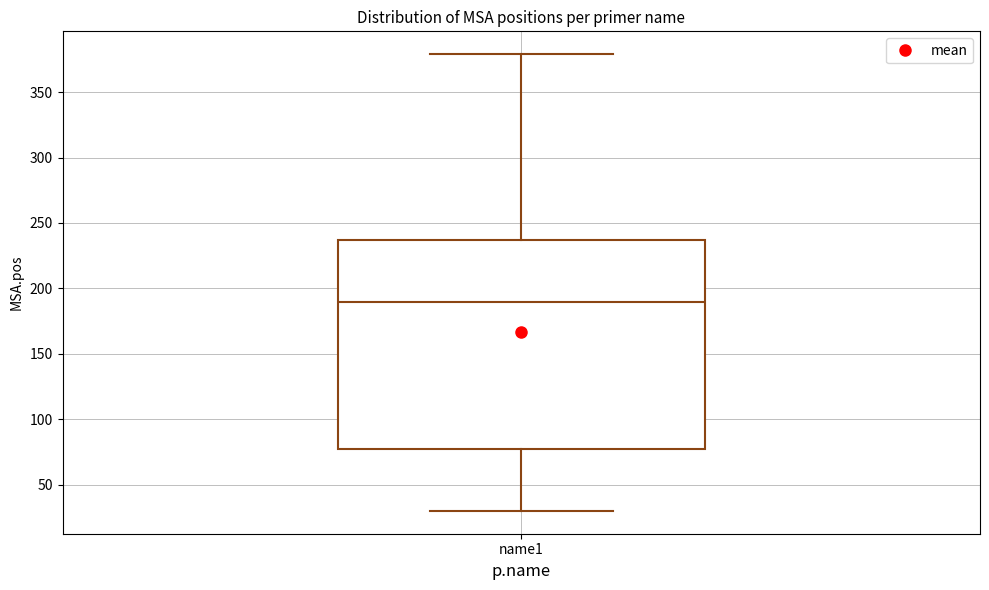

Where is the lower edge of the box for name1 on the y-axis? The values are not printed on the chart, so give them approximately, as read against the axis.

80